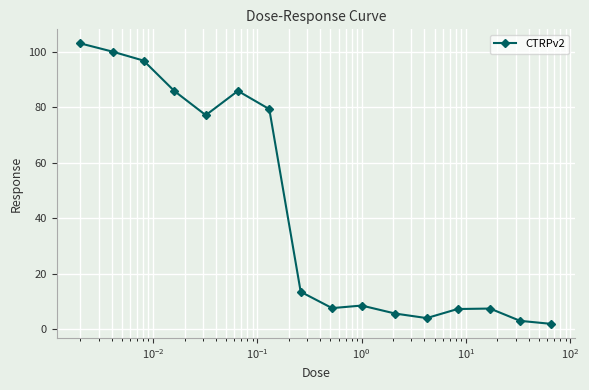

What is the difference between the second highest and second lowest values?

97.0